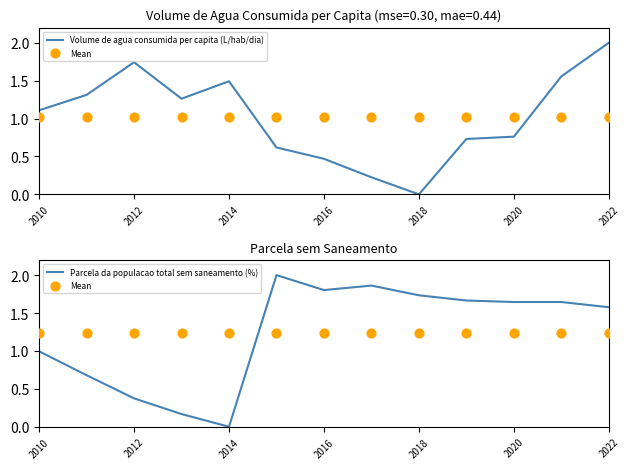

Which series reaches the maximum Y coordinate?

Volume de agua consumida per capita (L/hab/dia)